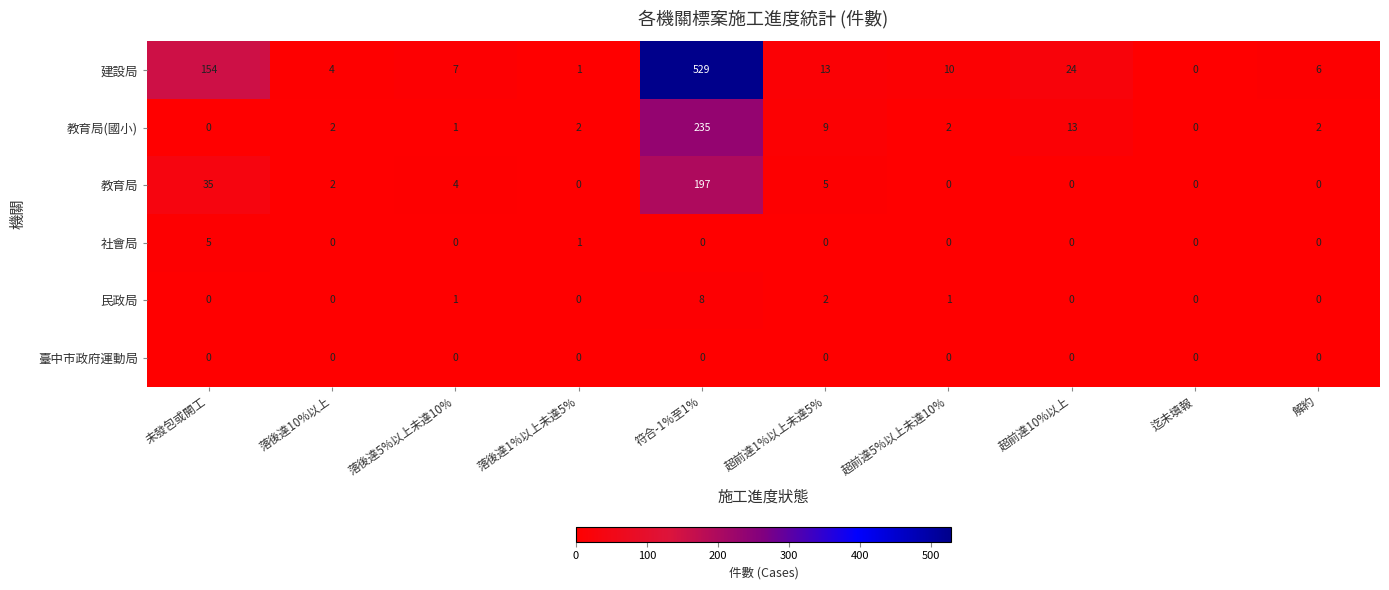

Which series has the widest spread of values?

建設局